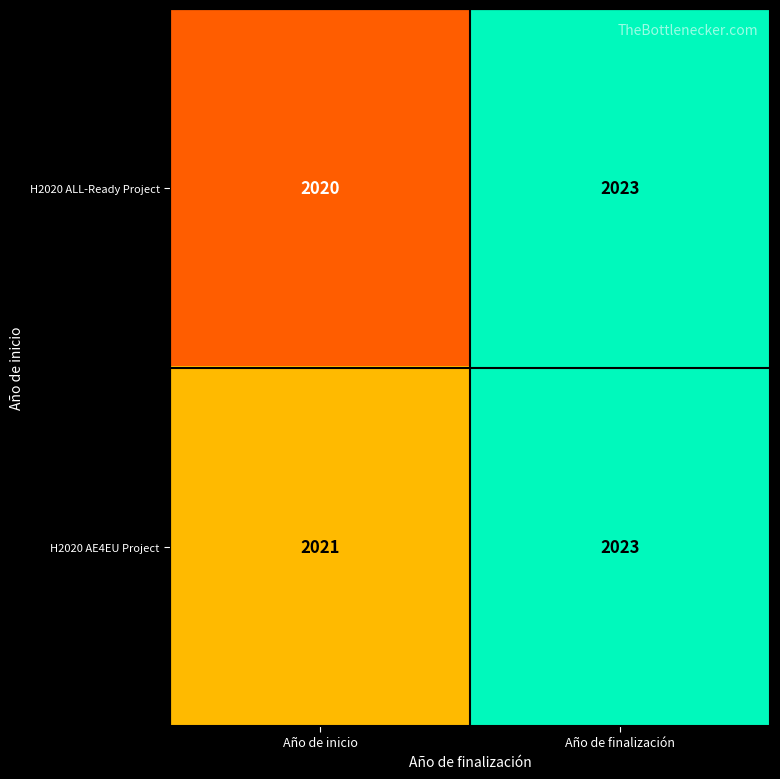

Rank the series by their average value, from highest to lowest.

H2020 AE4EU Project, H2020 ALL-Ready Project